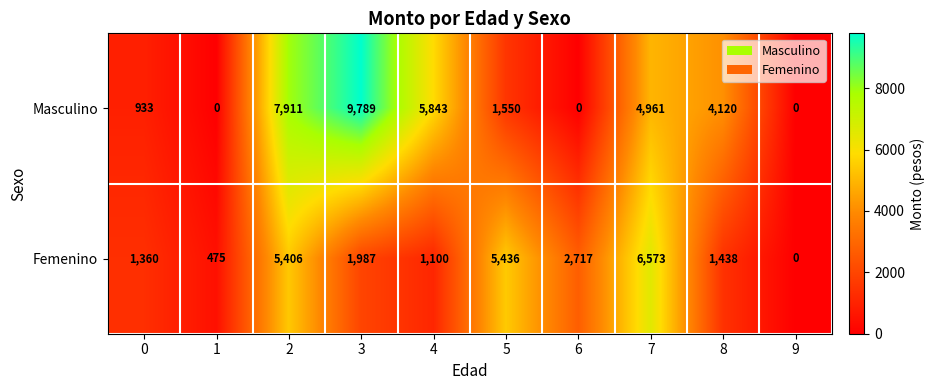

What is the difference between the Masculino values at 5 and 3?

8239